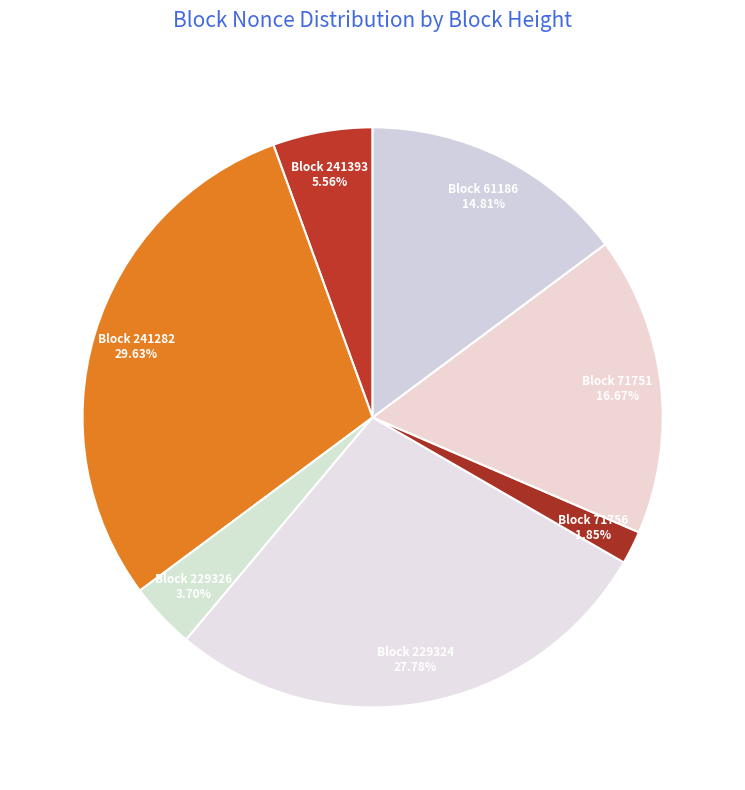

What is the largest slice in the pie chart?

Block 241282